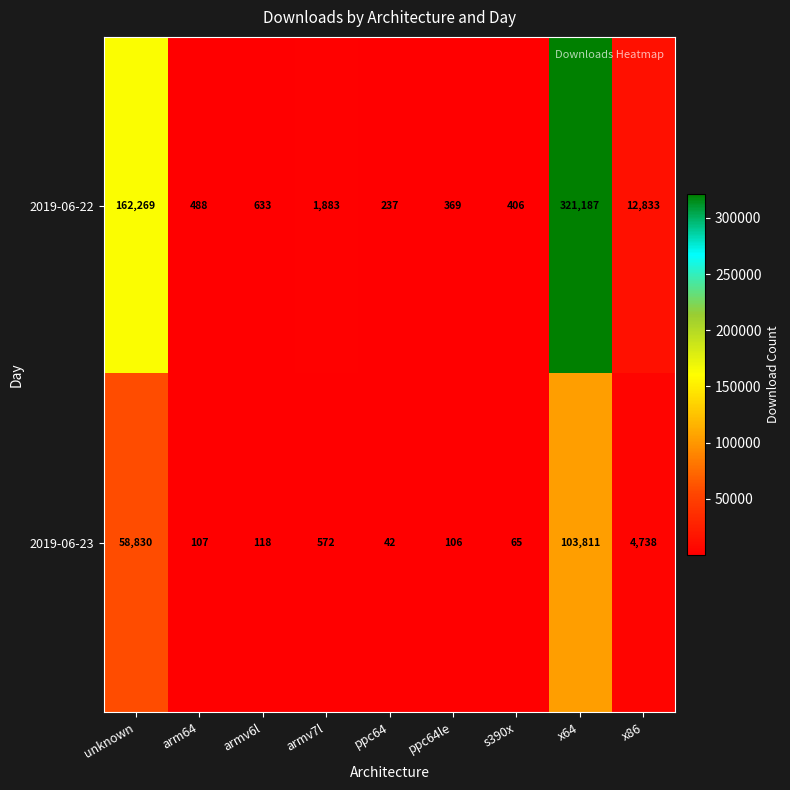

At which category is the sum across all series the highest?

x64